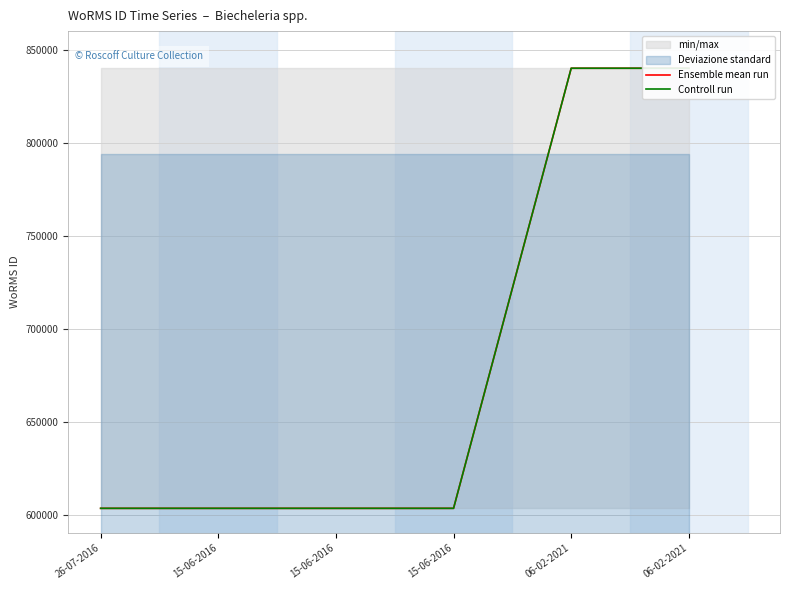

How many lines are shown in the chart?

2